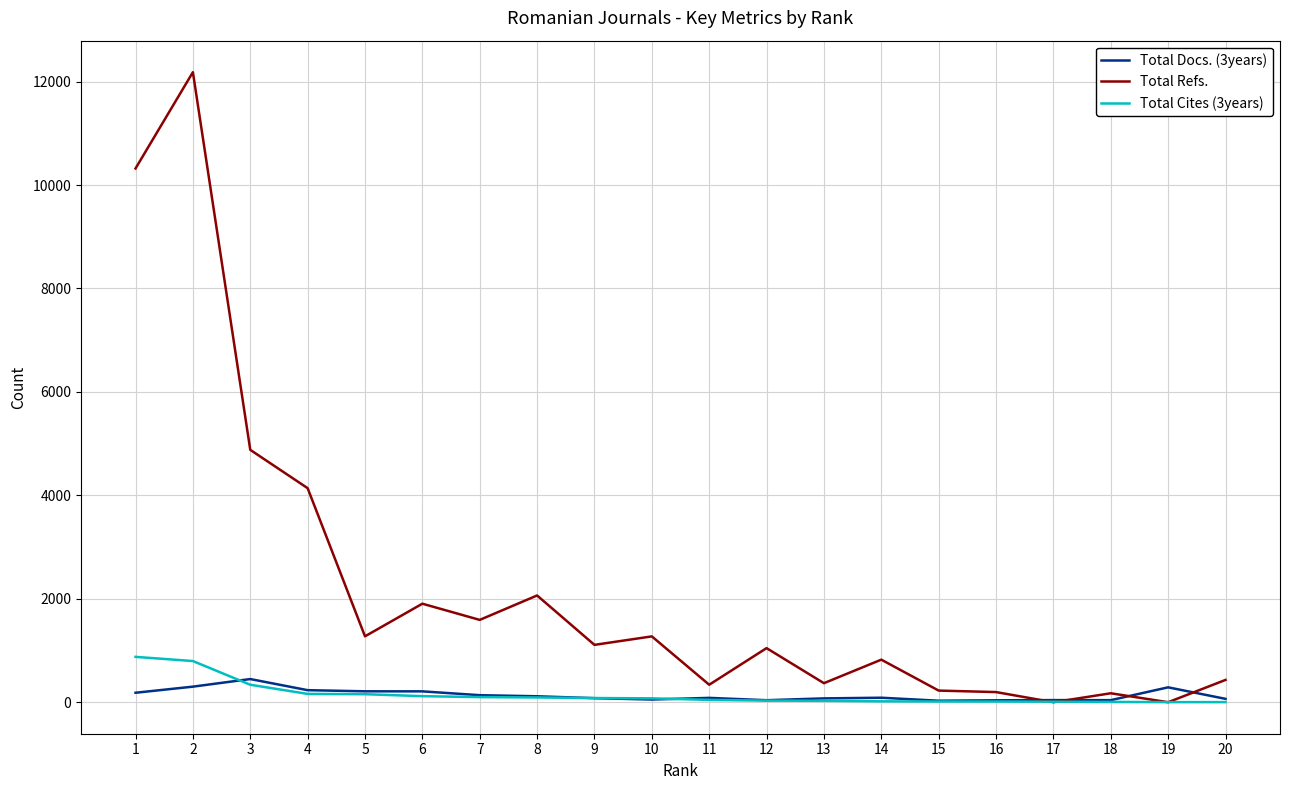

Between 1 and 14, which series saw the biggest shift?

Total Refs.